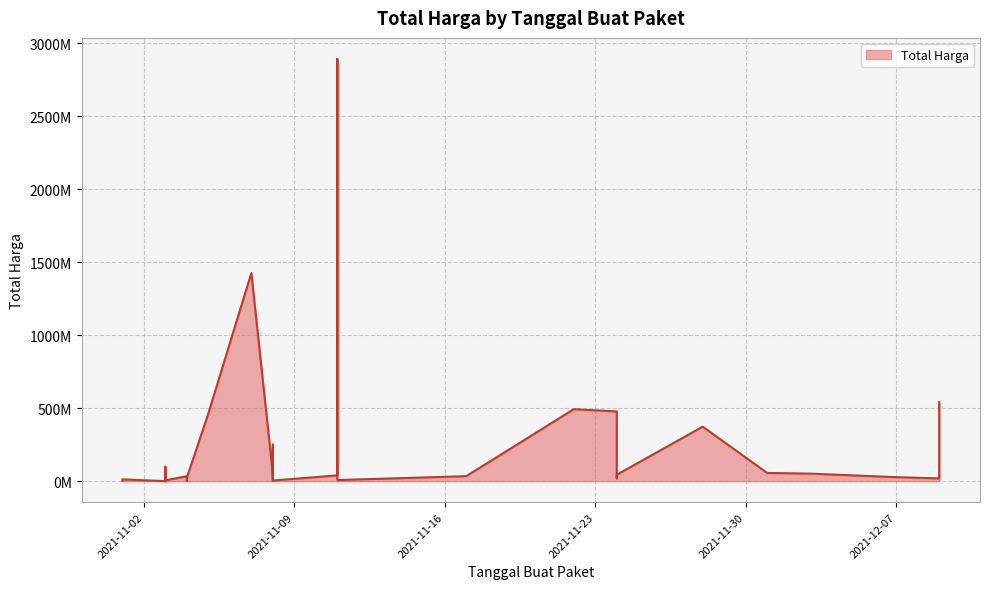

Rank the categories by value from highest to lowest.

2021-11-11, 2021-11-07, 2021-12-09, 2021-11-22, 2021-11-24, 2021-11-05, 2021-11-28, 2021-11-08, 2021-11-03, 2021-12-01, 2021-12-03, 2021-11-08, 2021-11-24, 2021-11-11, 2021-11-17, 2021-11-04, 2021-11-04, 2021-12-07, 2021-11-04, 2021-11-24, 2021-12-09, 2021-11-08, 2021-11-01, 2021-11-08, 2021-11-03, 2021-11-11, 2021-11-03, 2021-11-03, 2021-11-08, 2021-11-03, 2021-11-04, 2021-11-01, 2021-11-03, 2021-11-03, 2021-11-03